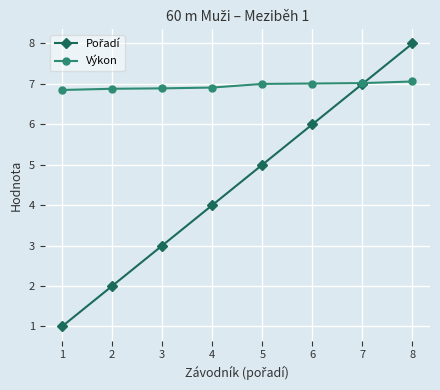

What is the average value of the Výkon series?

7.0